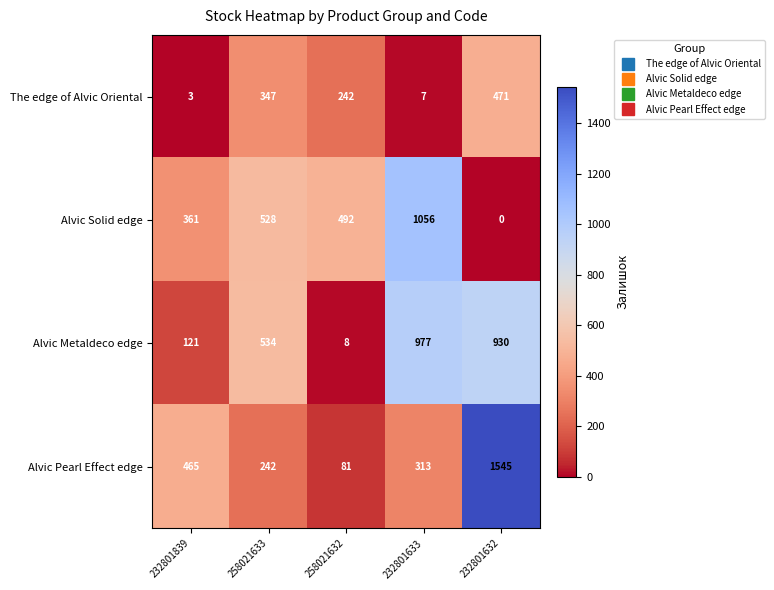

Where is Alvic Solid edge nearest to the value 528?

258021633